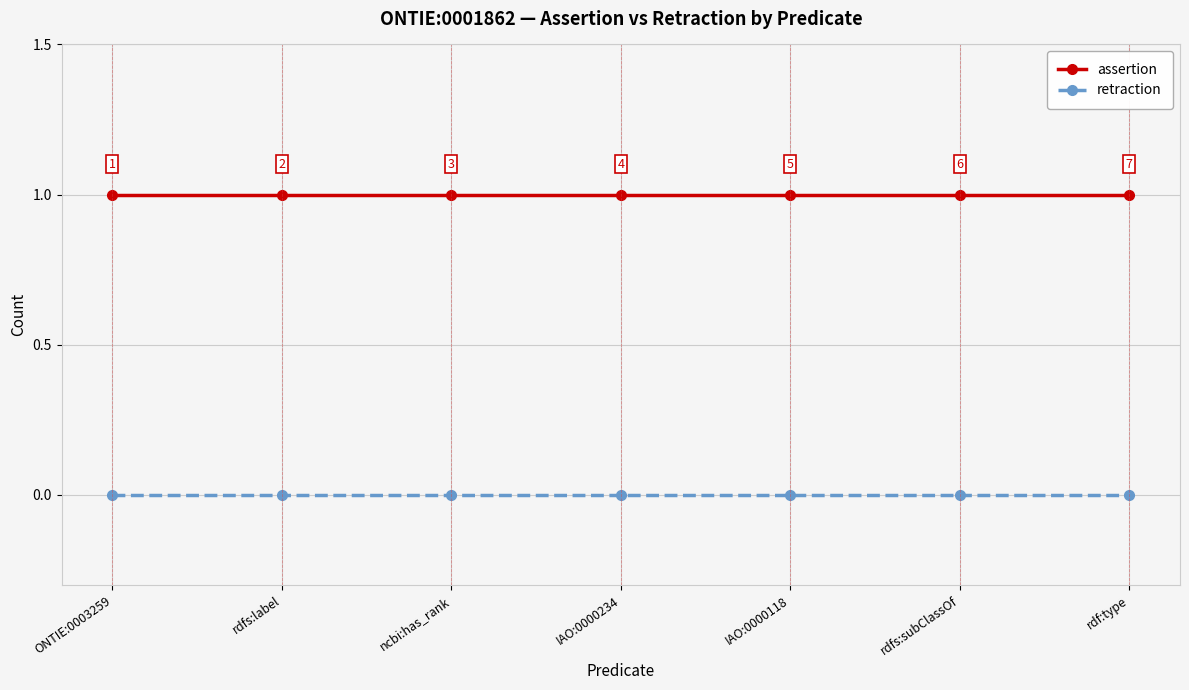

What is the label of the 4th point from the right?

IAO:0000234